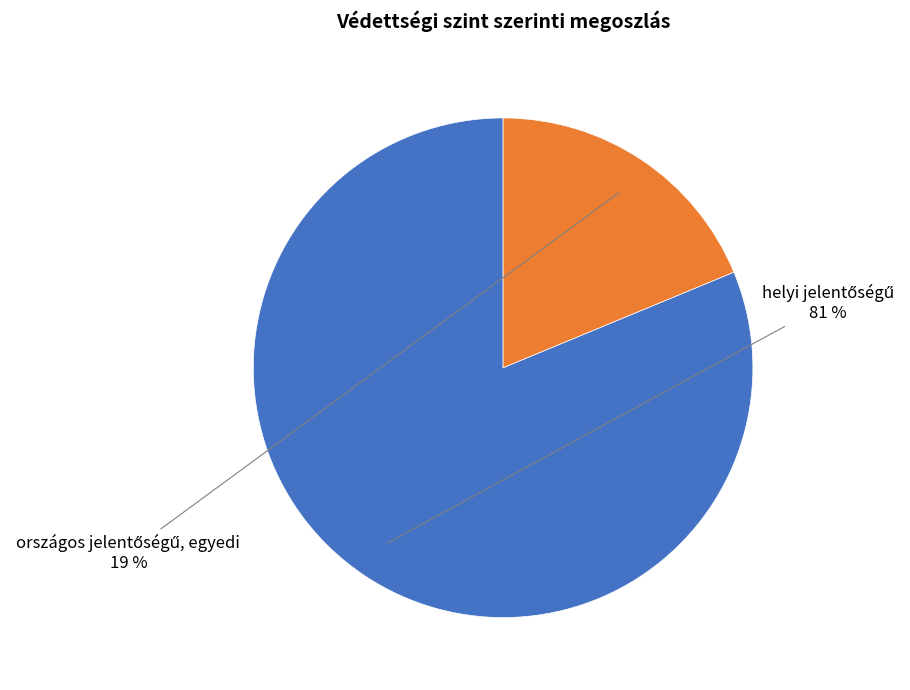

Is there a majority slice in this chart?

Yes